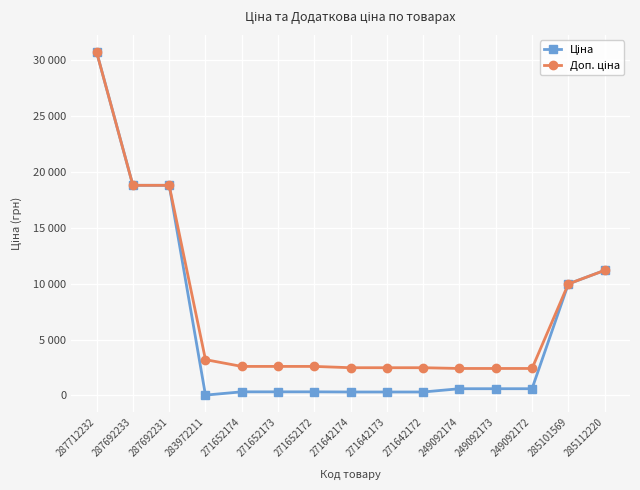

Is this an area chart (filled region under the line)?

No